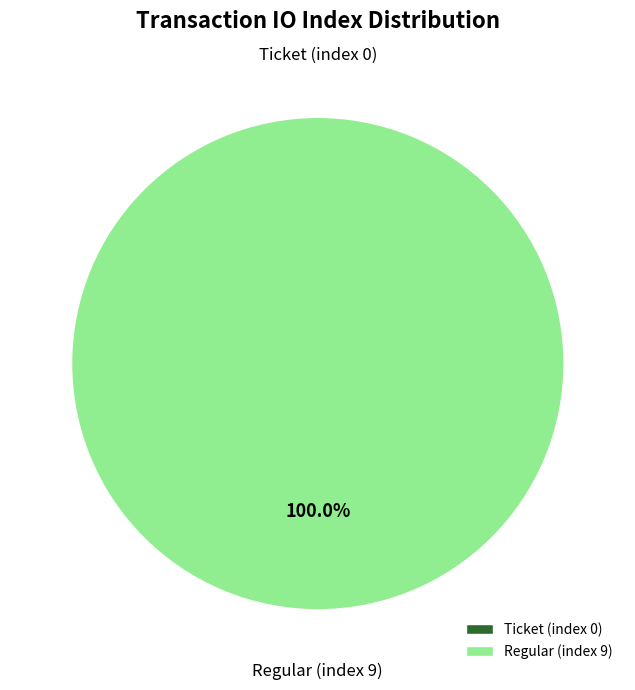

To the nearest percent, what is the difference between the Regular (index 9) and Ticket (index 0) slice percentages?

100%